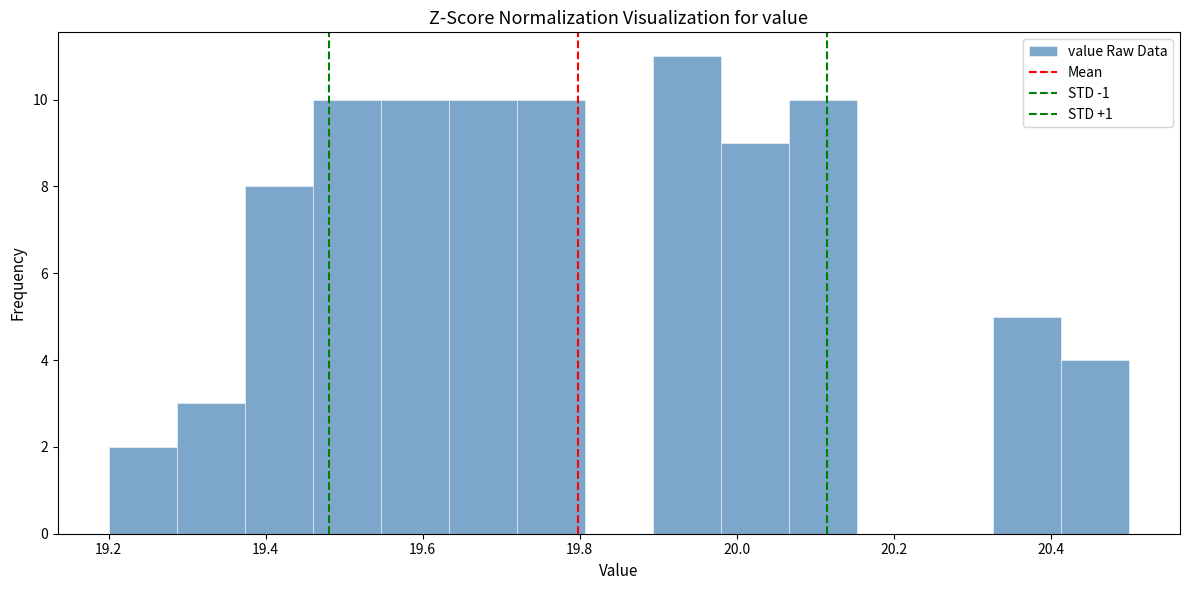

Reading left to right, transcribe this chart: for each bar, give the range it covers on the x-axis and its height. Neither the bar edges nor the heights are printed on the chart, so give them approximately, as read against the axes.

19.20 to 19.28: 2
19.28 to 19.38: 3
19.38 to 19.46: 8
19.46 to 19.54: 10
19.54 to 19.64: 10
19.64 to 19.72: 10
19.72 to 19.80: 10
19.80 to 19.90: 0
19.90 to 19.98: 11
19.98 to 20.06: 9
20.06 to 20.16: 10
20.16 to 20.24: 0
20.24 to 20.32: 0
20.32 to 20.42: 5
20.42 to 20.50: 4